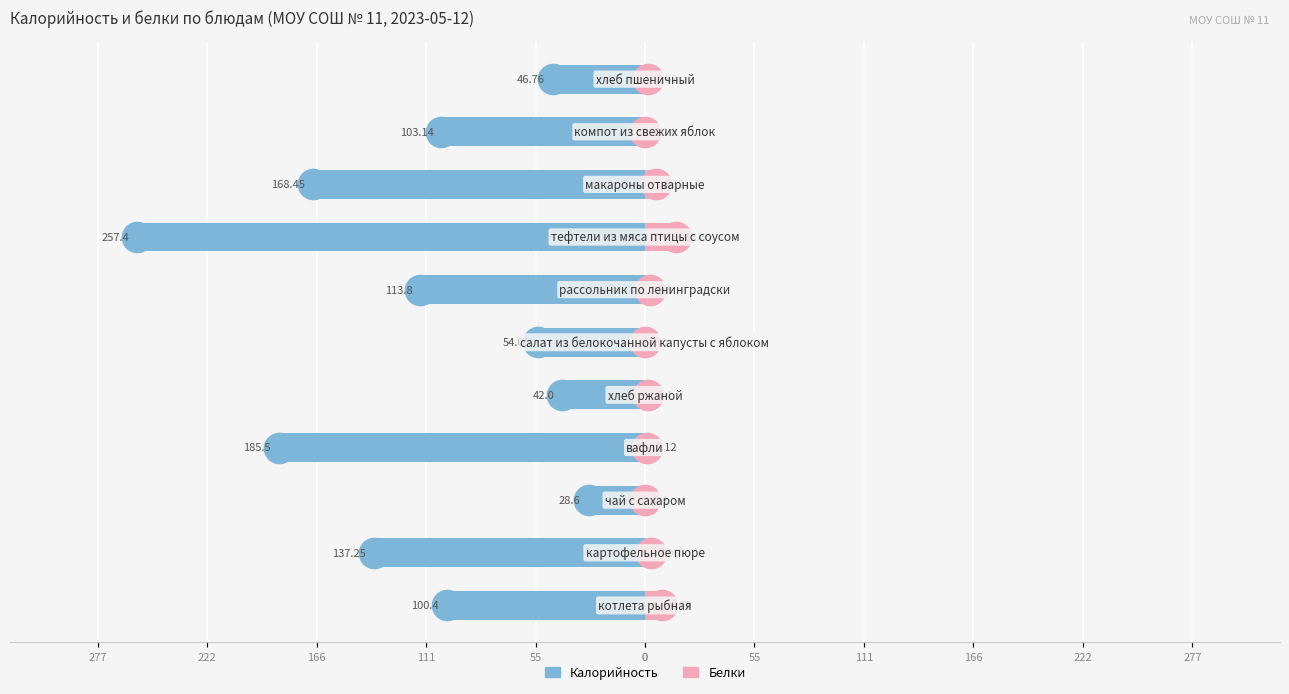

What is the difference between the maximum and minimum values in the Калорийность series?

228.8